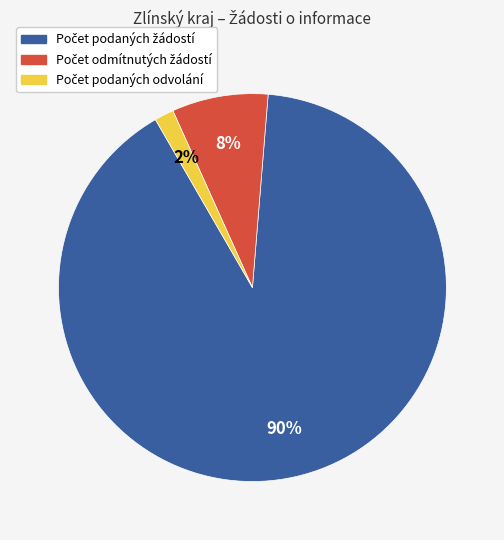

To the nearest percent, what is the average slice percentage?

33%